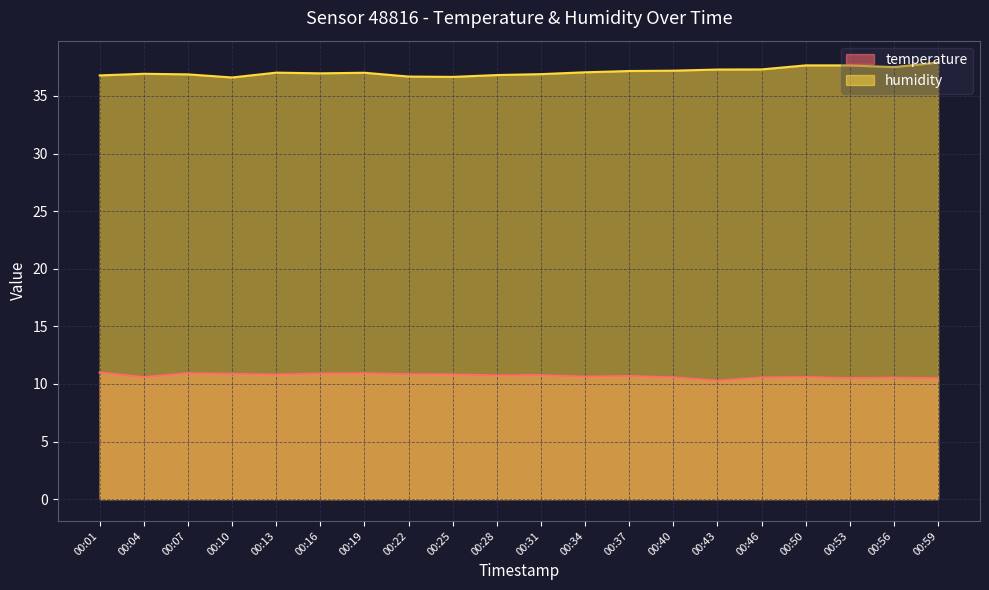

What is the difference between the maximum and minimum values in the humidity series?

1.3